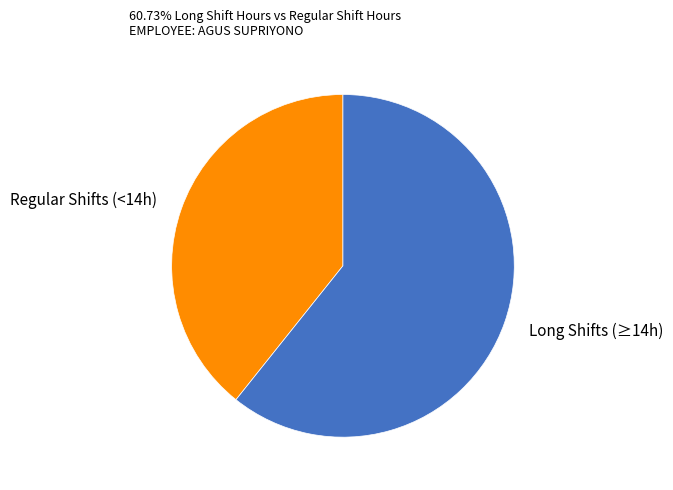

Is the sum of Long Shifts (≥14h) and Regular Shifts (<14h) greater than half?

Yes